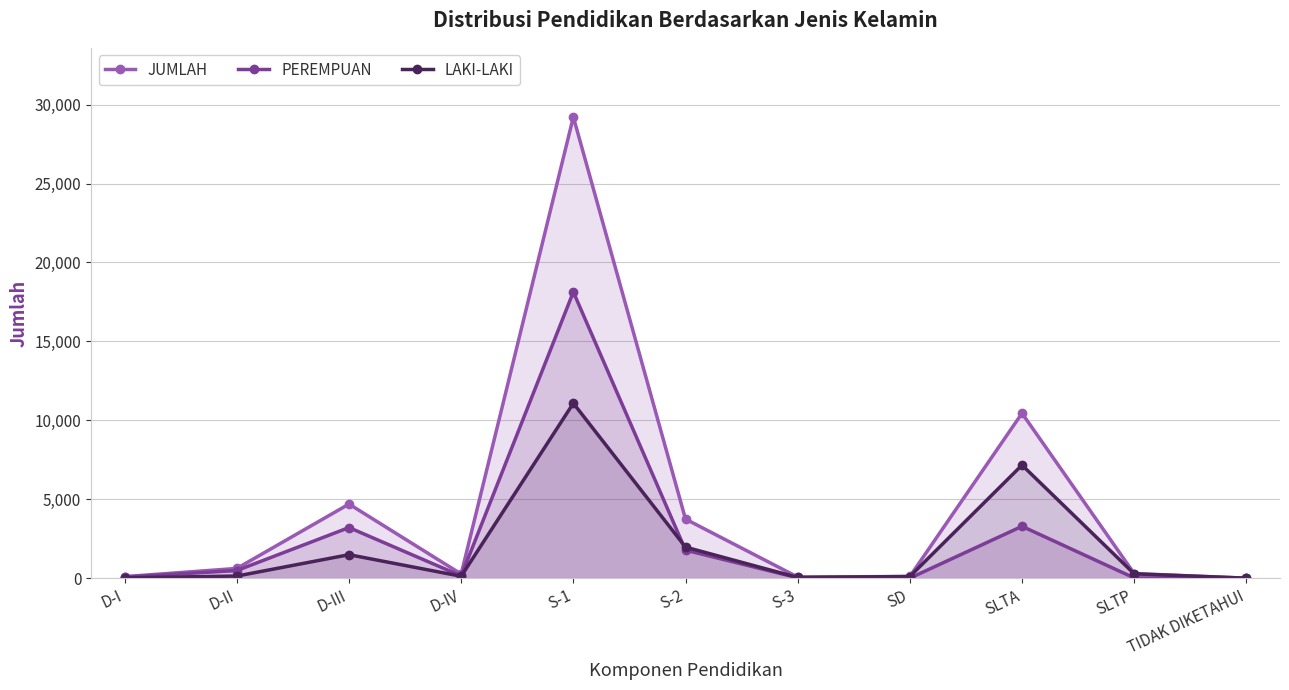

Reading right to left, list all the values displayed in this chart.

JUMLAH: TIDAK DIKETAHUI=1	SLTP=291	SLTA=10449	SD=107	S-3=71	S-2=3743	S-1=29217	D-IV=262	D-III=4695	D-II=618	D-I=97
PEREMPUAN: TIDAK DIKETAHUI=0	SLTP=16	SLTA=3285	SD=2	S-3=25	S-2=1775	S-1=18134	D-IV=141	D-III=3207	D-II=484	D-I=72
LAKI-LAKI: TIDAK DIKETAHUI=1	SLTP=275	SLTA=7164	SD=105	S-3=46	S-2=1968	S-1=11083	D-IV=121	D-III=1488	D-II=134	D-I=25